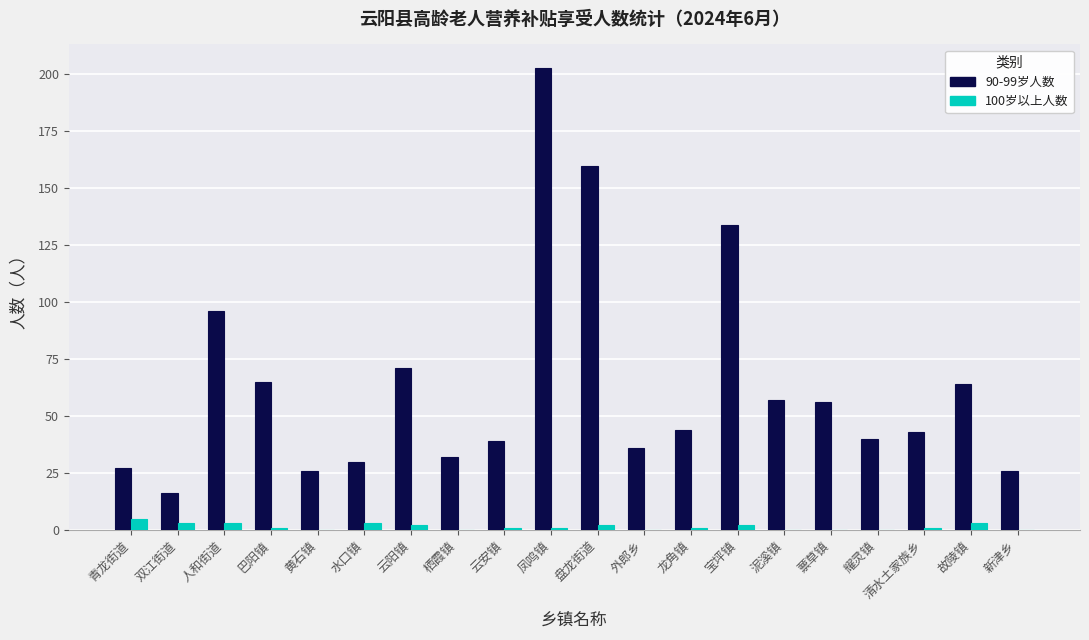

Which series has the largest total across all categories?

90-99岁人数